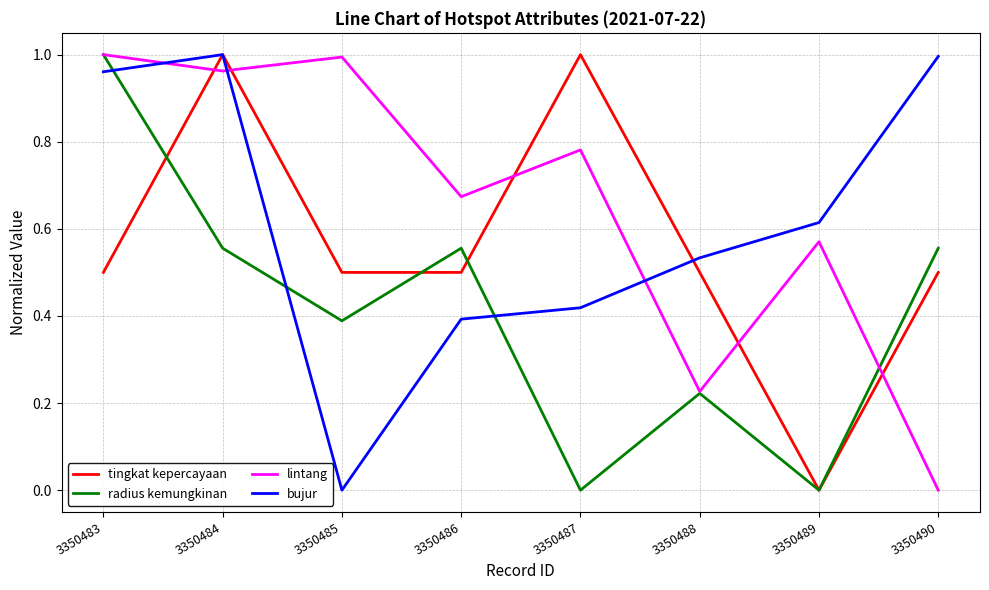

How many lines are shown in the chart?

4